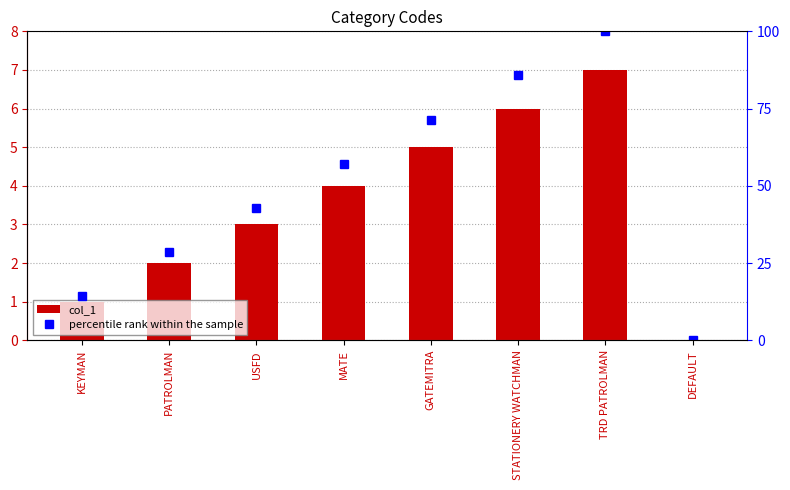

What position from the right is STATIONERY WATCHMAN?

3